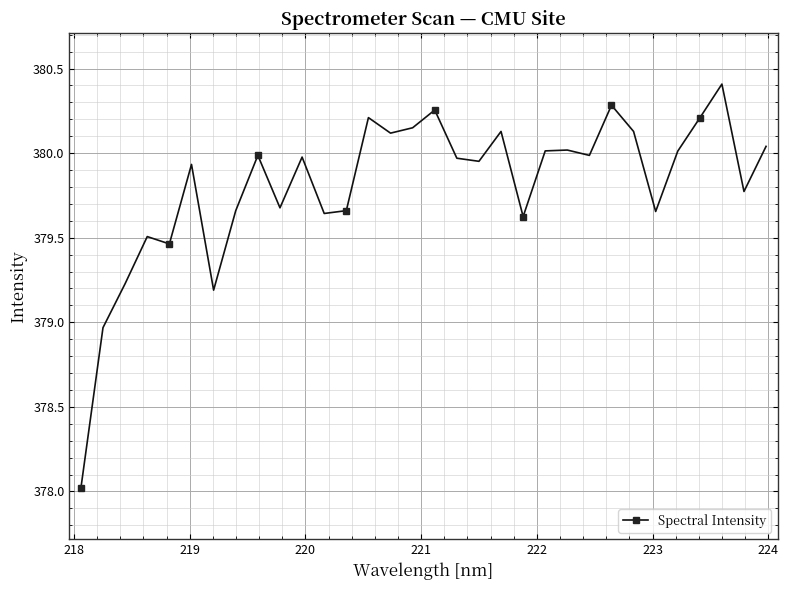

What is the sum of all values?

12153.8